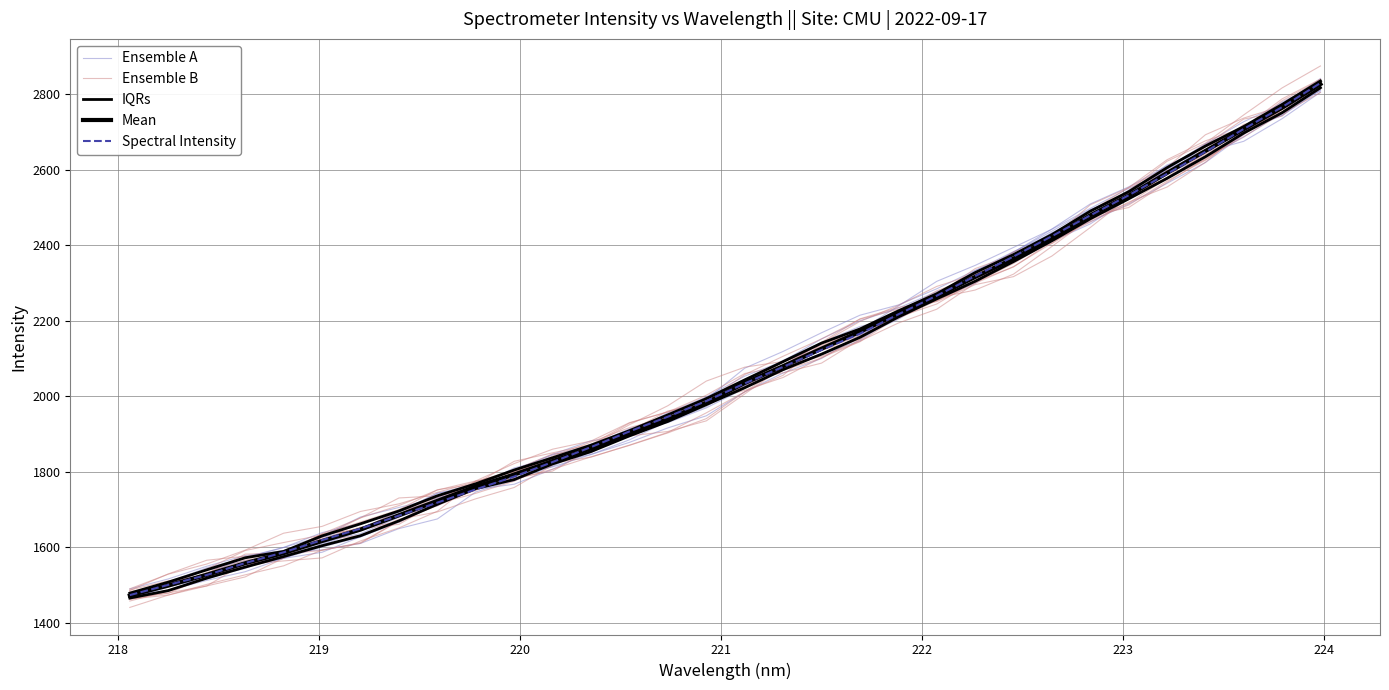

Reading right to left, transcribe all the data shown in this chart.

Ensemble A: 2837.1	2768.7	2699.8	2635.0	2579.6	2523.3	2456.5	2410.6	2354.1	2317.2	2265.6	2208.8	2161.7	2099.9	2061.5	2011.4	1948.1	1916.1	1877.7	1845.7	1824.6	1780.7	1755.9	1736.2	1695.9	1663.4	1638.5	1599.2	1571.3	1545.2	1507.6	1475.7
Ensemble B: 2838.5	2759.2	2697.7	2640.8	2574.7	2534.6	2491.1	2418.3	2365.4	2307.7	2257.9	2219.2	2155.8	2101.1	2068.2	2023.1	1996.0	1953.4	1897.3	1868.8	1833.9	1799.3	1774.9	1719.1	1660.5	1648.9	1632.2	1612.3	1591.0	1542.3	1497.4	1466.9
IQRs: 2817.3	2751.0	2697.2	2634.5	2577.2	2522.9	2470.1	2411.8	2356.7	2304.5	2257.9	2209.9	2156.0	2111.4	2070.4	2022.5	1977.6	1933.2	1894.9	1853.4	1820.7	1779.1	1755.2	1713.7	1669.7	1630.3	1603.8	1575.1	1547.2	1517.9	1485.0	1465.2
Mean: 2827.0	2764.2	2707.4	2649.7	2591.4	2531.4	2479.3	2418.8	2364.4	2315.9	2265.1	2218.9	2170.6	2125.8	2079.5	2035.1	1982.8	1939.5	1901.3	1861.6	1828.0	1792.6	1760.5	1722.7	1684.5	1646.7	1616.3	1584.3	1557.5	1526.9	1498.3	1472.0
Spectral Intensity: 2829.9	2766.0	2708.2	2647.5	2589.1	2532.4	2479.0	2424.0	2370.1	2318.1	2266.4	2216.9	2165.7	2122.6	2077.7	2033.8	1987.2	1945.8	1906.7	1865.2	1825.6	1787.1	1753.1	1718.0	1683.6	1649.3	1618.7	1586.4	1557.9	1526.2	1500.1	1473.0